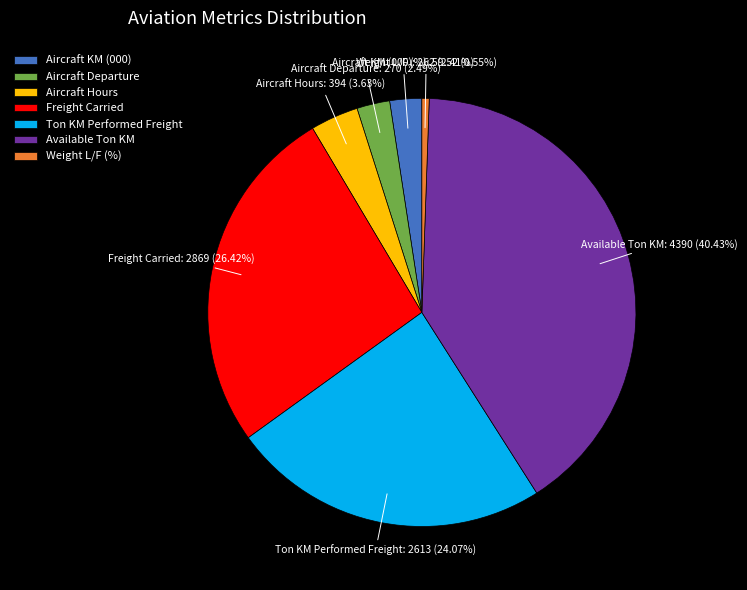

Does Available Ton KM represent more than half of the total?

No